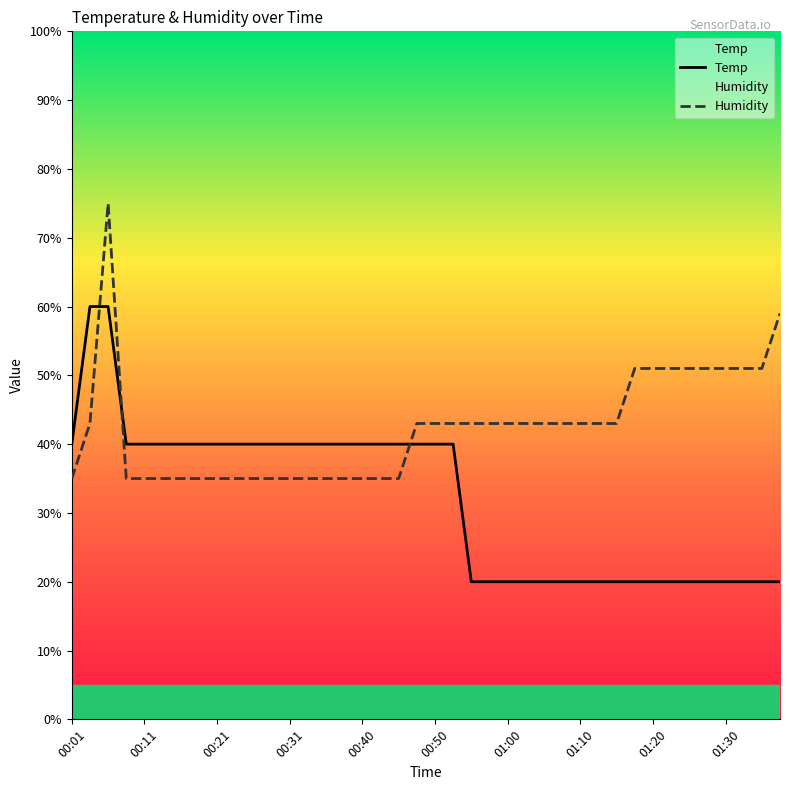

True or false: Humidity and Temp cross at least once.

True